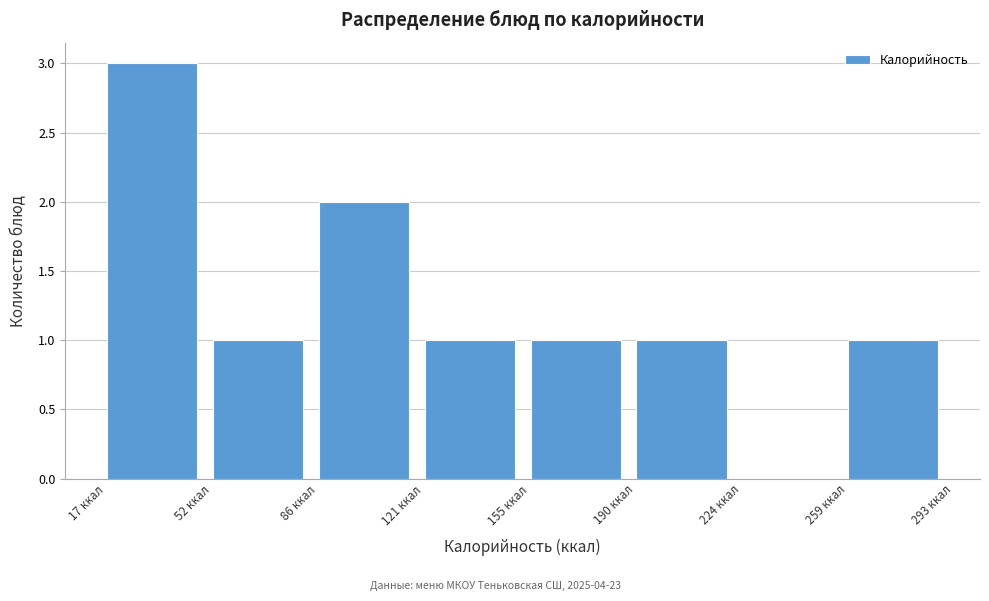

What is the height of the bar covering 120 to 155 on the x-axis? Neither the bar edges nor the heights are printed on the chart, so give them approximately, as read against the axes.

1